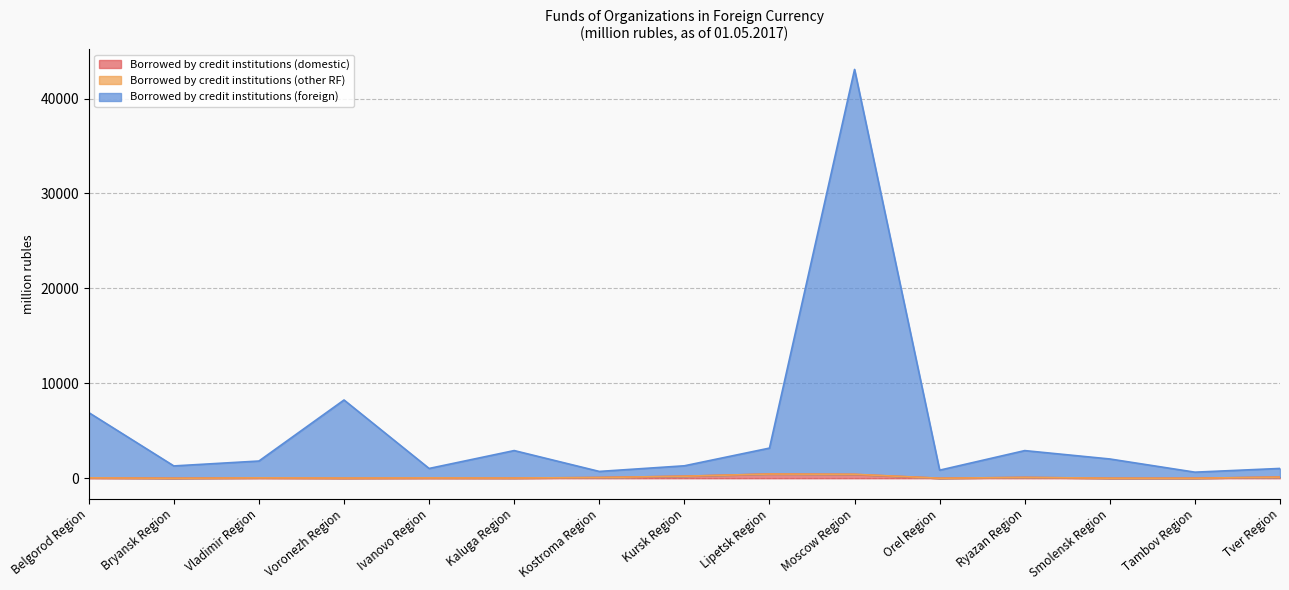

True or false: Borrowed by credit institutions (foreign) and Borrowed by credit institutions (domestic) cross at least once.

False